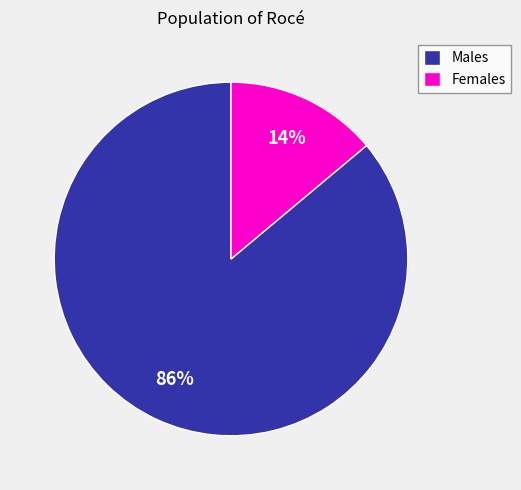

To the nearest percent, what is the average slice percentage?

50%